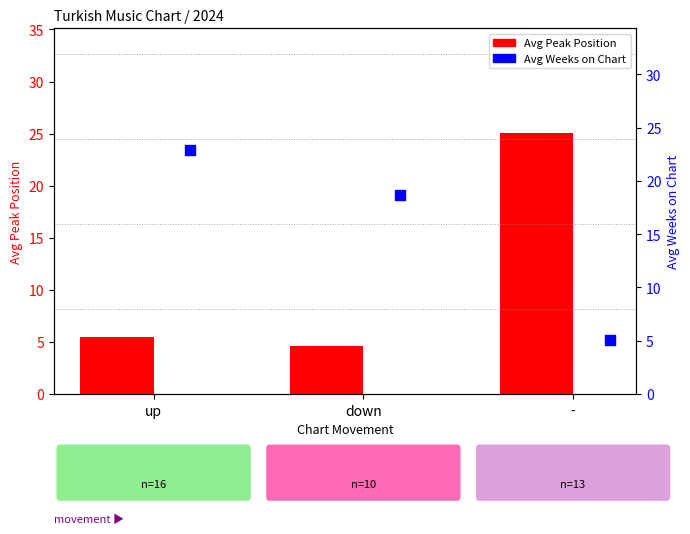

Is the value of Avg Peak Position at - greater than the value of Avg Weeks on Chart at down?

Yes